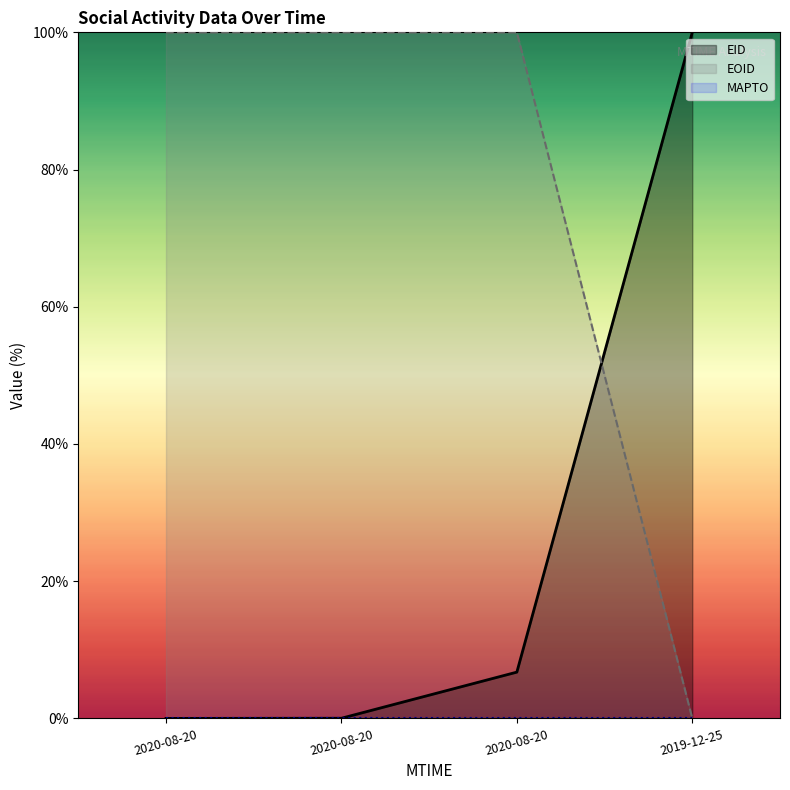

At which category is the sum across all series the highest?

2020-08-20